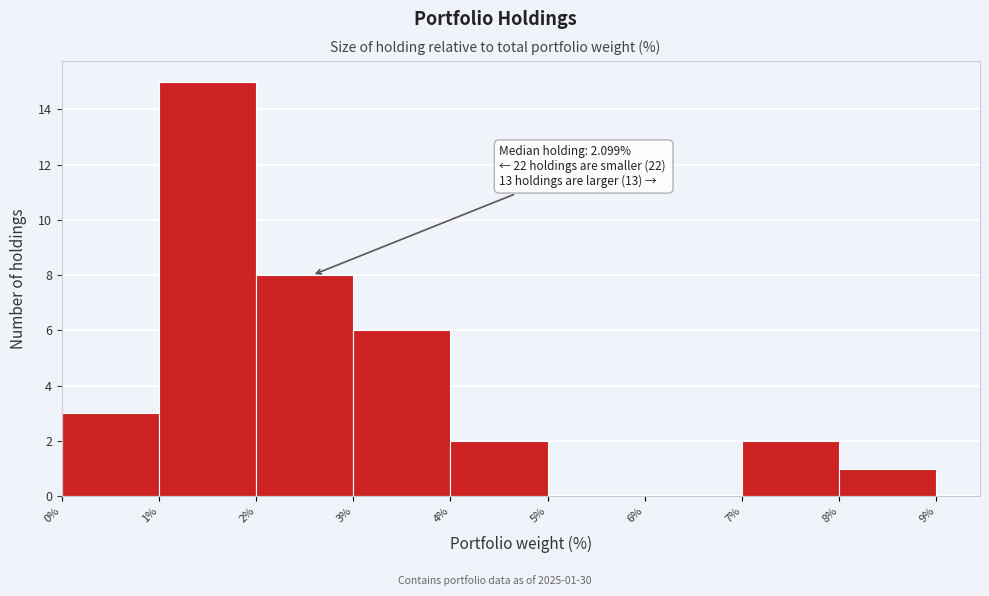

Over which range of the x-axis is the bar tallest?

1% to 2%